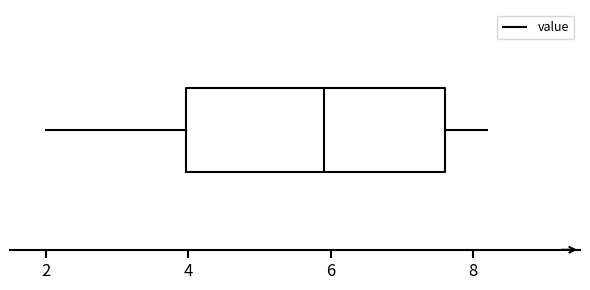

Where is the right edge of the box on the x-axis? The values are not printed on the chart, so give them approximately, as read against the axis.

7.6